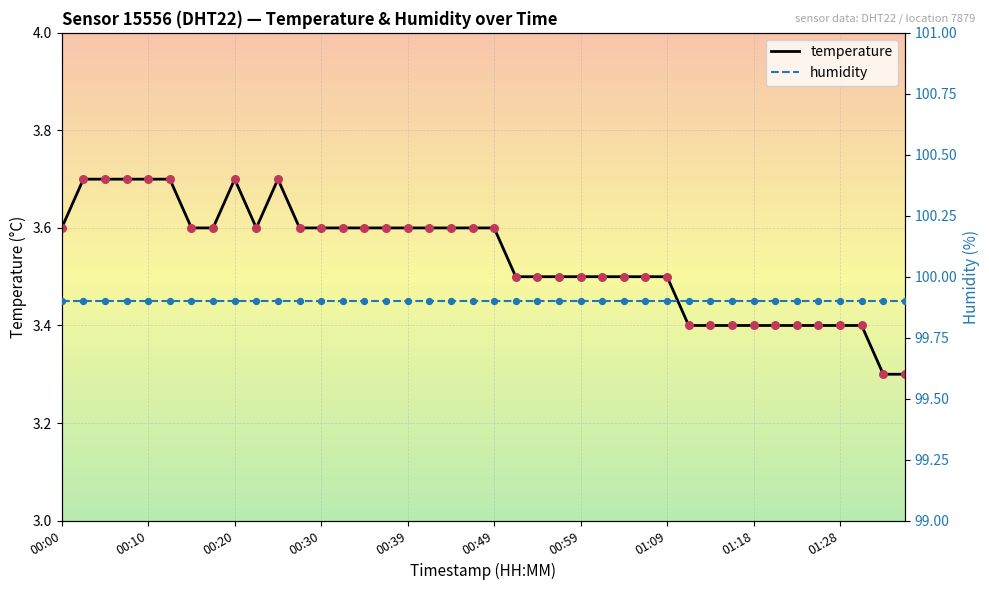

Which series contains the highest Y value?

humidity